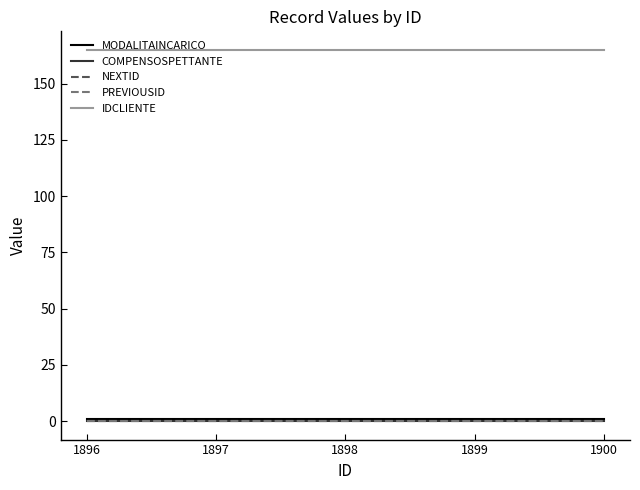

What is the maximum value for IDCLIENTE?

165